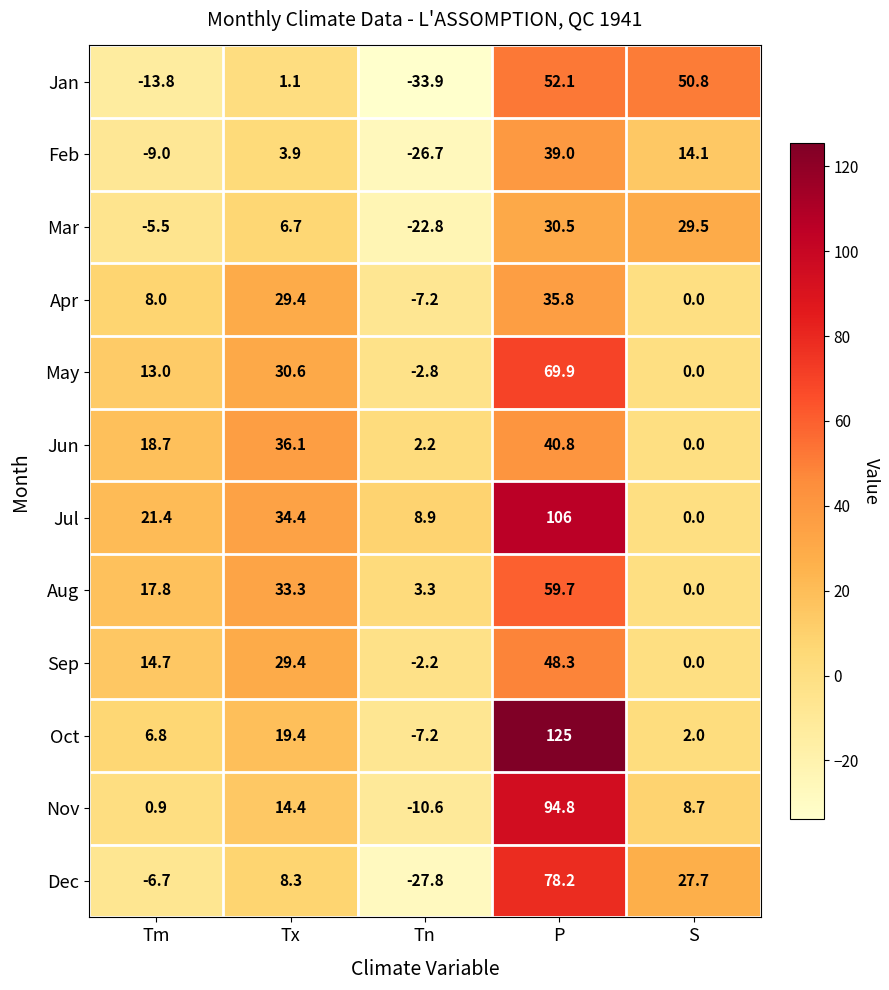

At which category does the chart reach its minimum across all series?

Tn